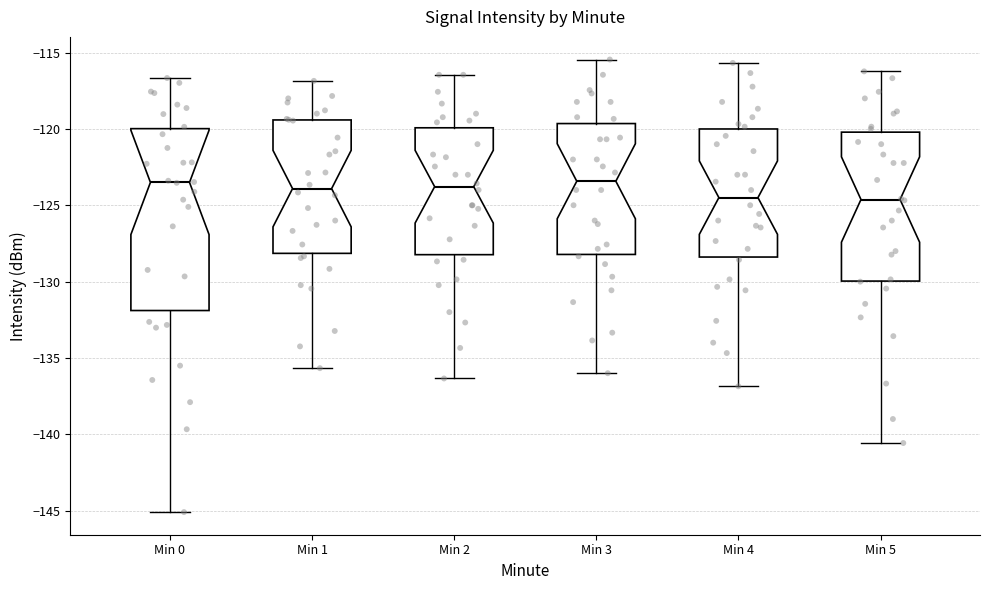

Which box is the tallest, from its lower edge to its upper edge?

Min 0